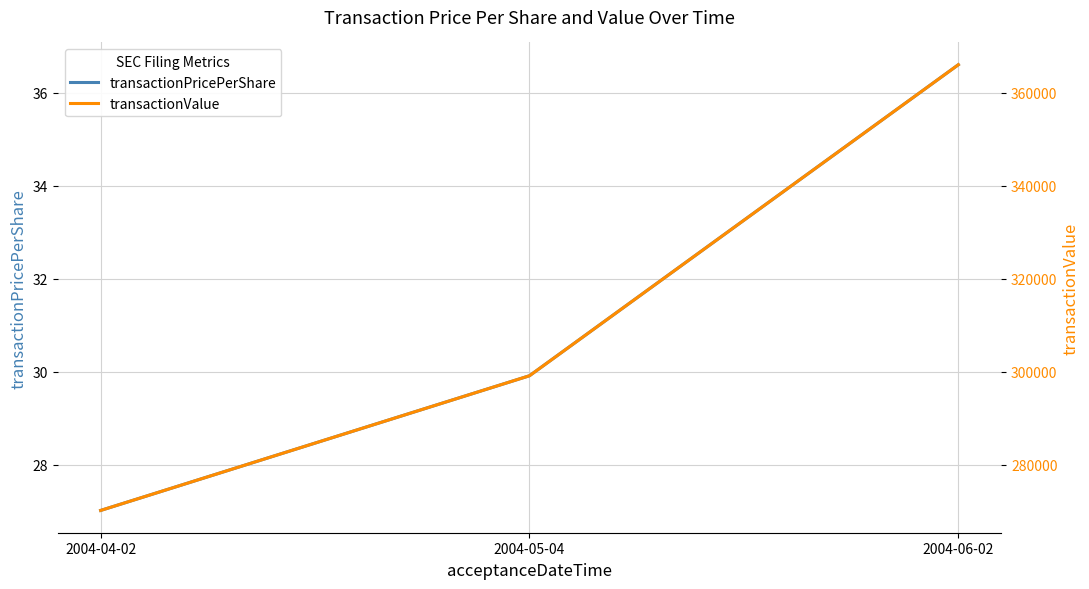

The transactionValue series shows 512065.4 at 2004-06-02. True or false?

False